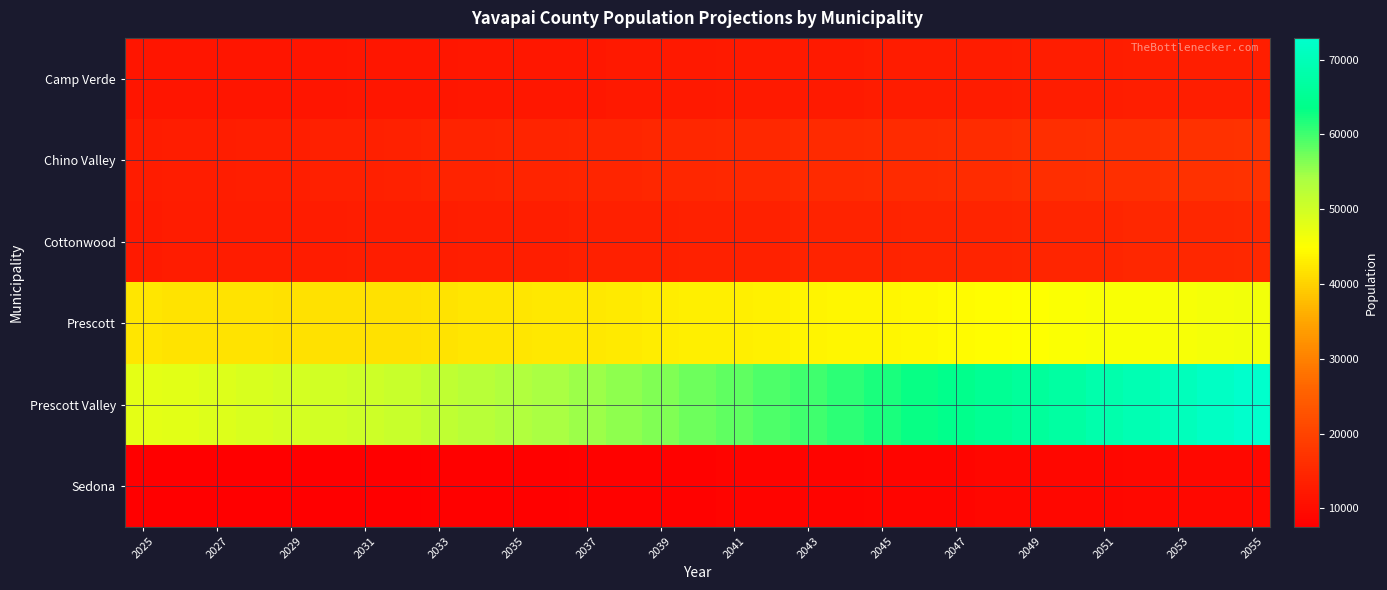

Which series has the widest spread of values?

Prescott Valley